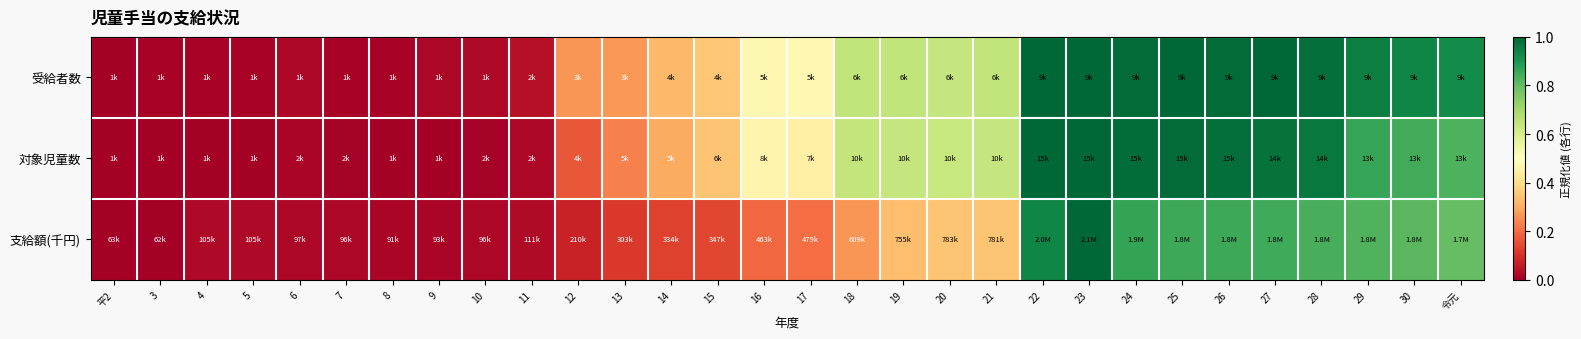

At how many categories does at least one series exceed 0?

30